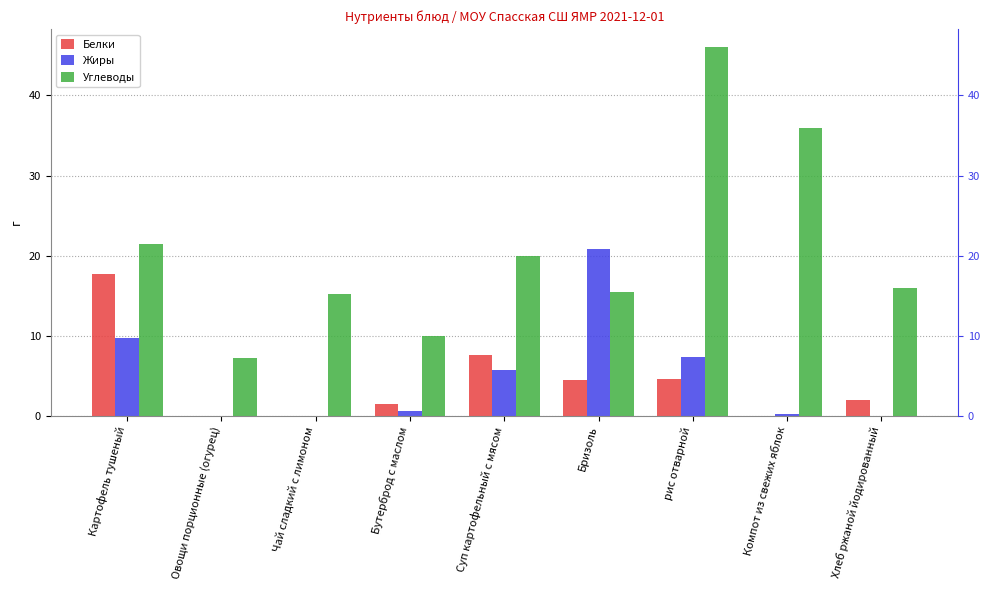

Rank the categories by Жиры value from highest to lowest.

Бризоль, Картофель тушеный, рис отварной, Суп картофельный с мясом, Бутерброд с маслом, Компот из свежих яблок, Овощи порционные (огурец), Чай сладкий с лимоном, Хлеб ржаной йодированный